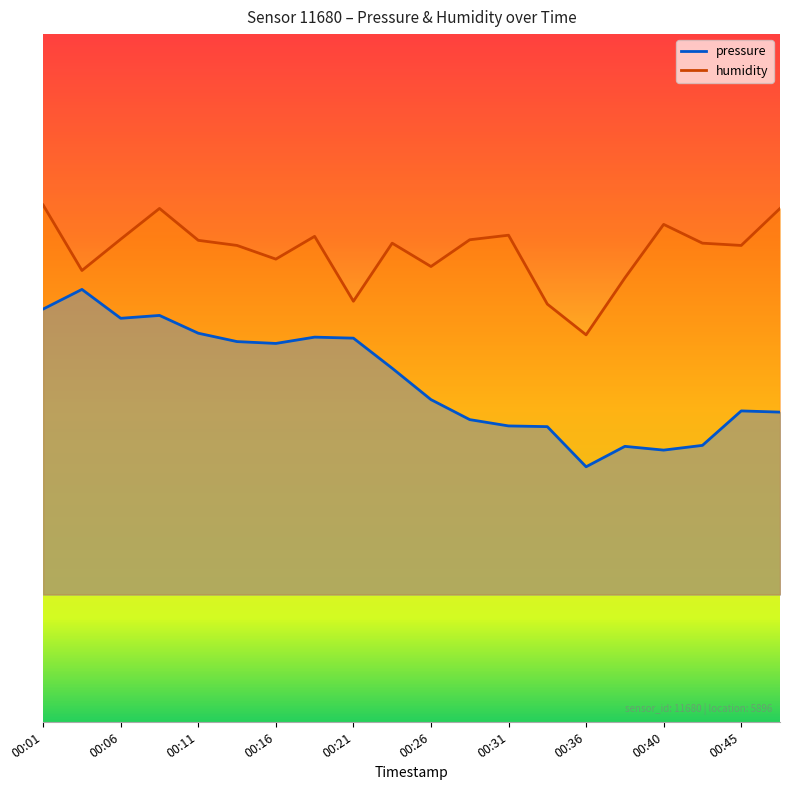

True or false: humidity has a value of 93768.6 at 00:06.

True